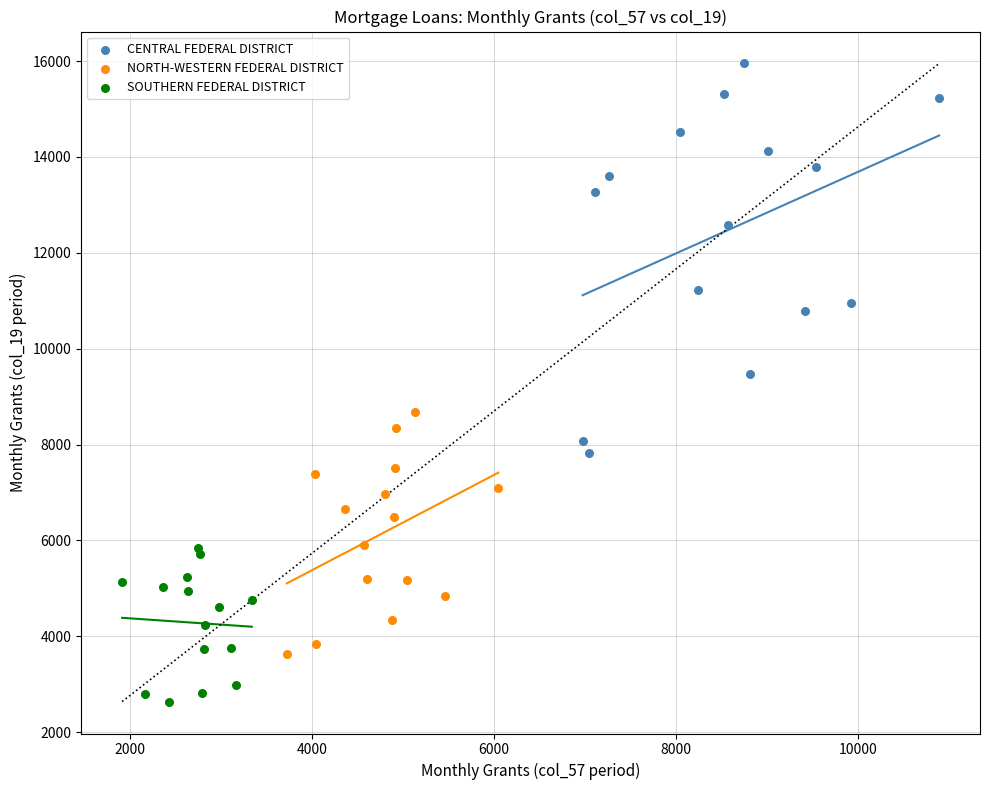

Which series has the widest spread of Y values?

CENTRAL FEDERAL DISTRICT